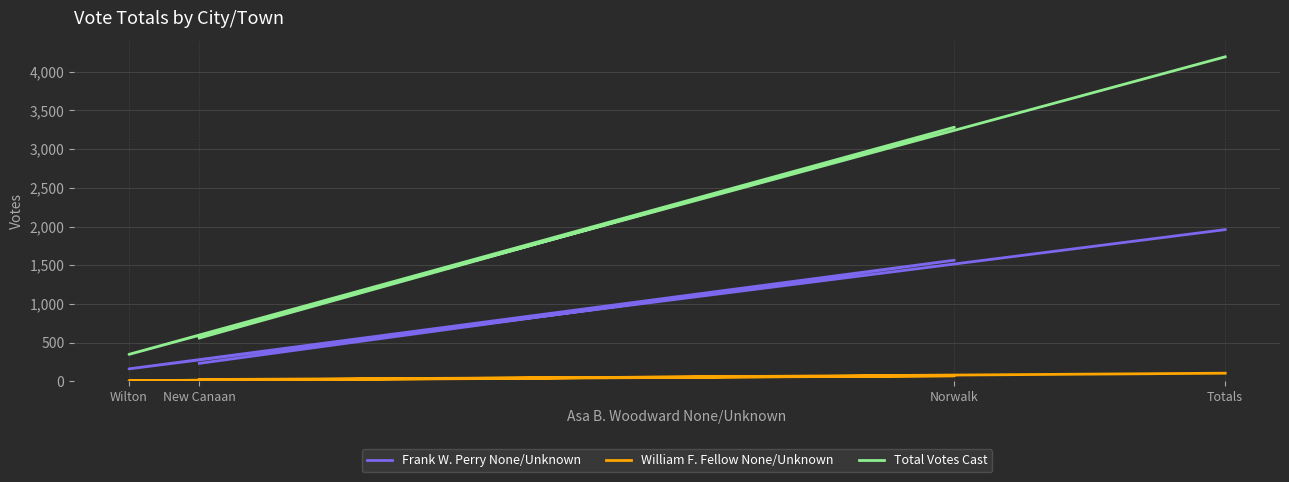

True or false: Total Votes Cast and William F. Fellow None/Unknown intersect in this chart.

False